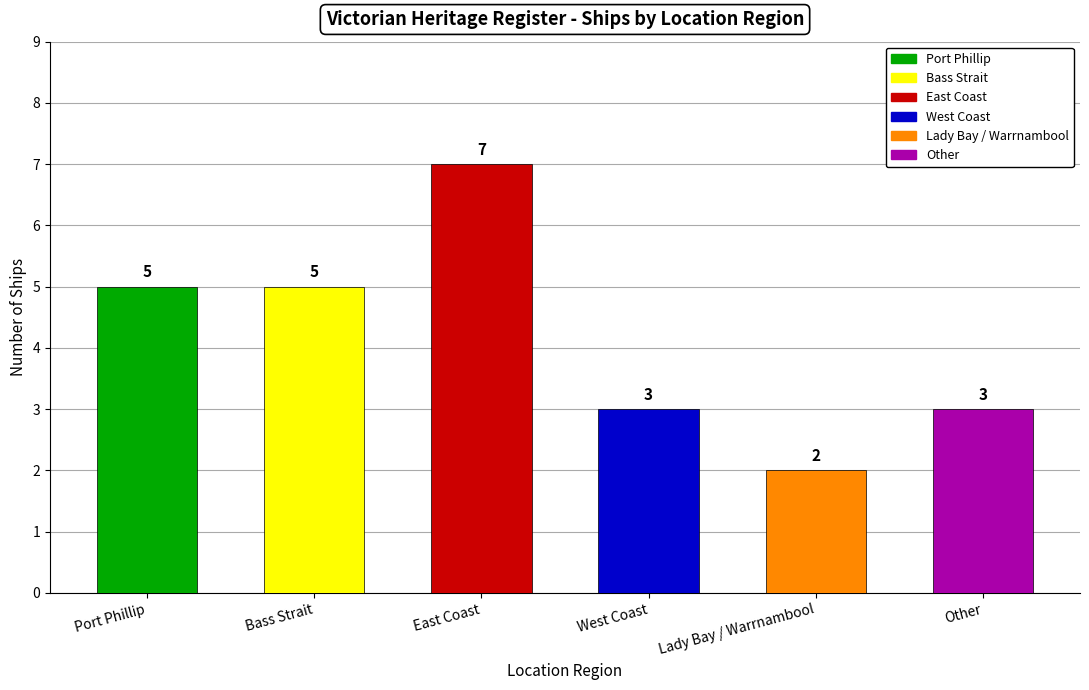

What is the ratio of the value at East Coast to the value at Port Phillip?

1.4